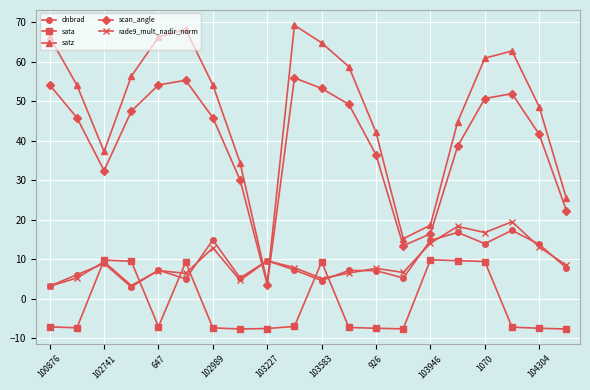

What is the value of the scan_angle point at the 10th from the left?

55.9